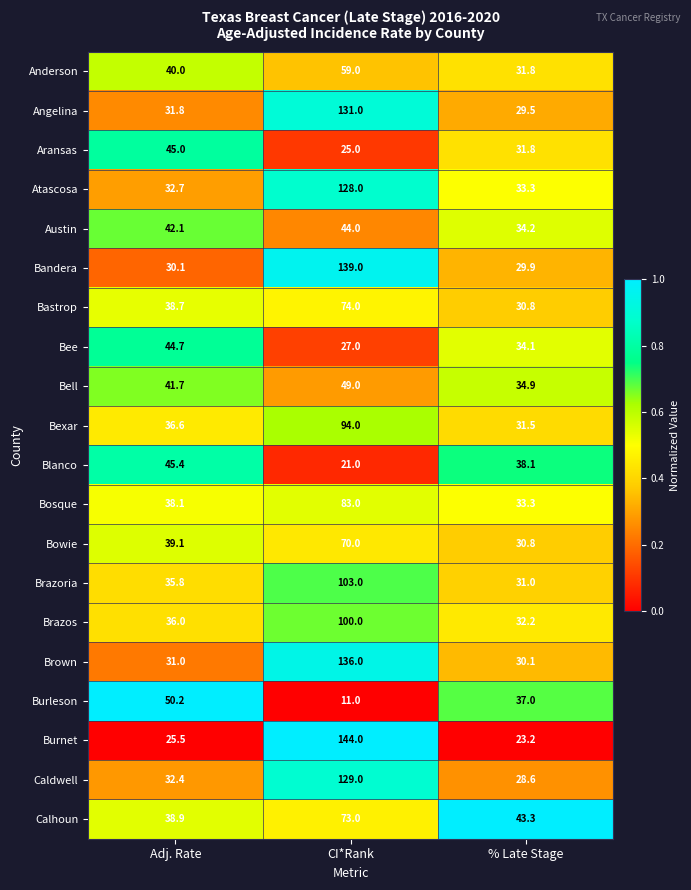

What is the difference between the Brown values at % Late Stage and CI*Rank?

105.9